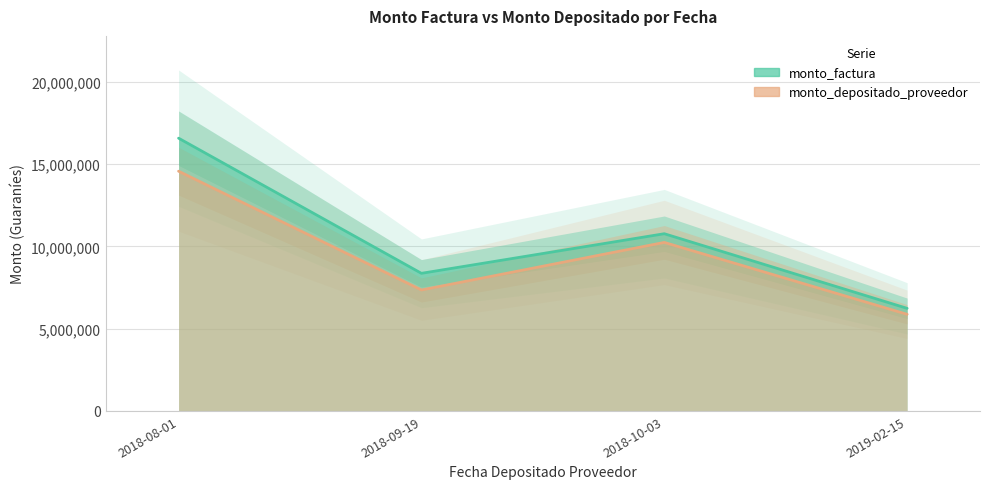

At which category is the sum across all series the highest?

2018-08-01